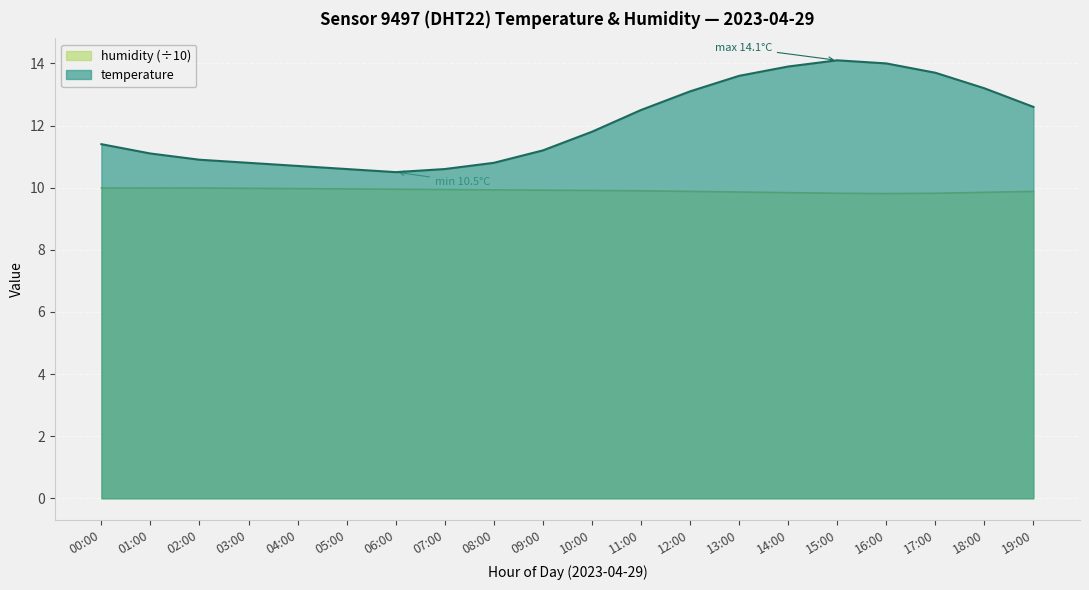

Does the chart display data point markers on the line(s)?

No